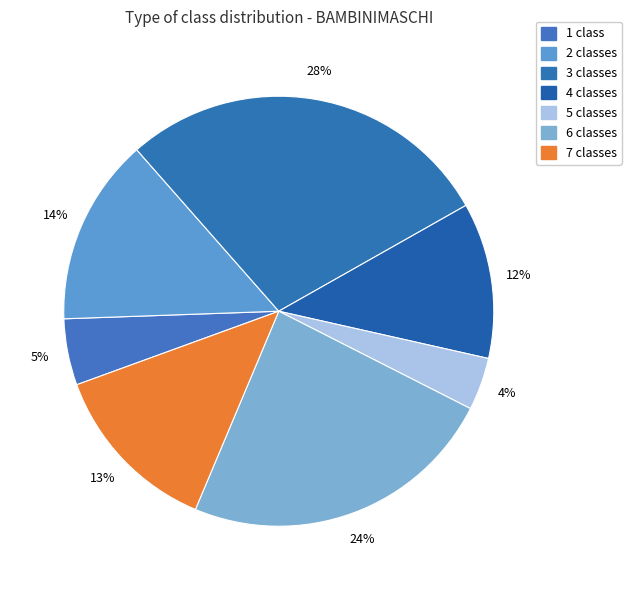

How many segments does this pie chart have?

7